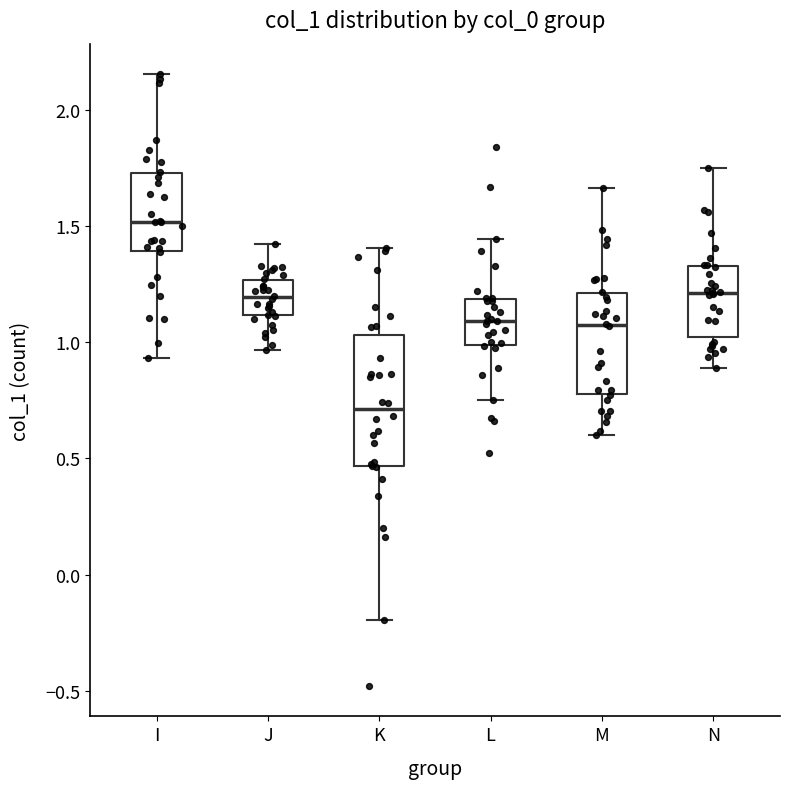

Reading left to right, transcribe this box plot: for each box, give where its median line is, the range the box spans, and where its two whiskers end, as read against the y-axis. The values are not printed on the chart, so give them approximately, as read against the axis.

I: median 1.50, box 1.40 to 1.75, whiskers 0.95 to 2.15
J: median 1.20, box 1.10 to 1.25, whiskers 0.95 to 1.40
K: median 0.70, box 0.45 to 1.05, whiskers -0.20 to 1.40
L: median 1.10, box 1.00 to 1.20, whiskers 0.75 to 1.45
M: median 1.05, box 0.80 to 1.20, whiskers 0.60 to 1.65
N: median 1.20, box 1.00 to 1.35, whiskers 0.90 to 1.75